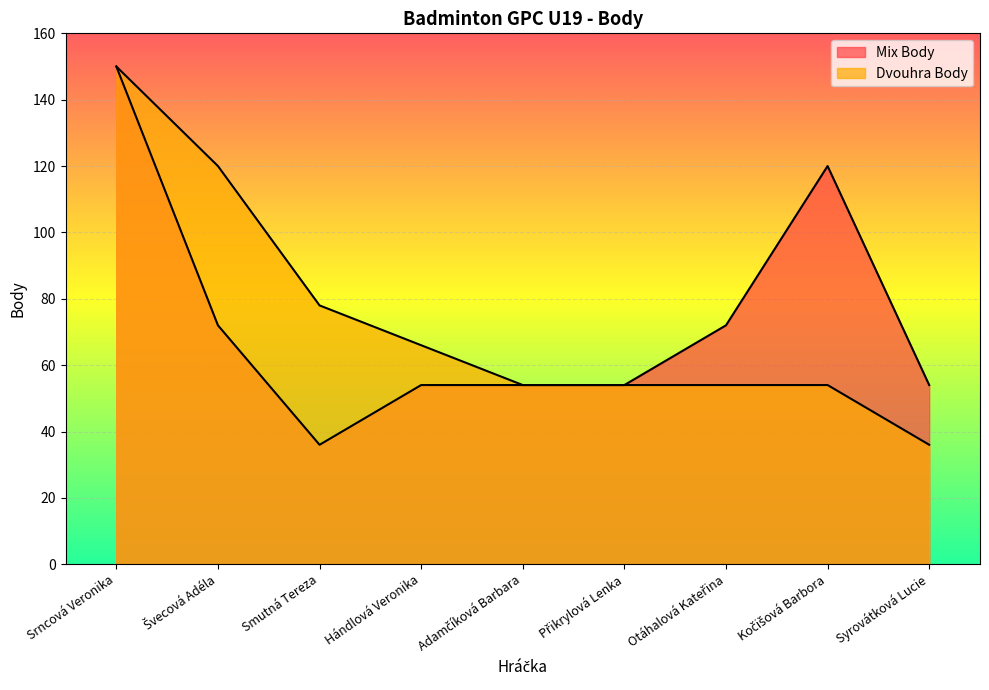

How many Mix Body values are between 54 and 72?

6